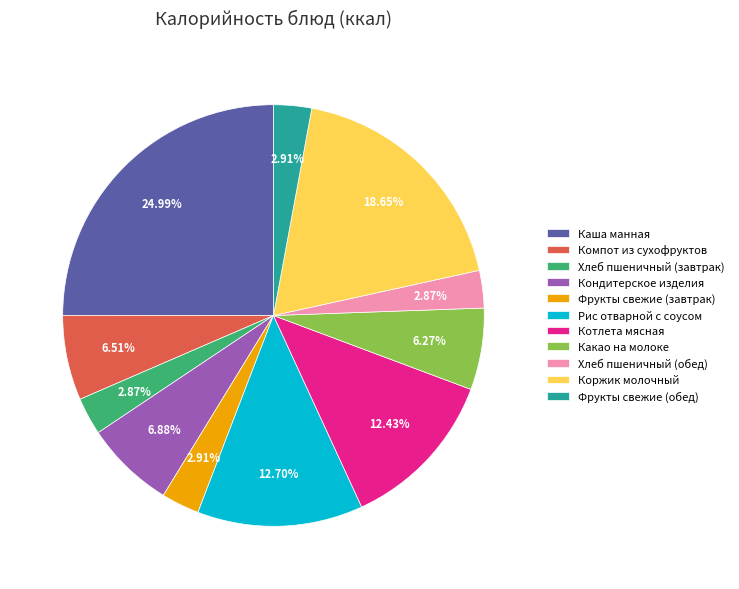

How many segments does this pie chart have?

11